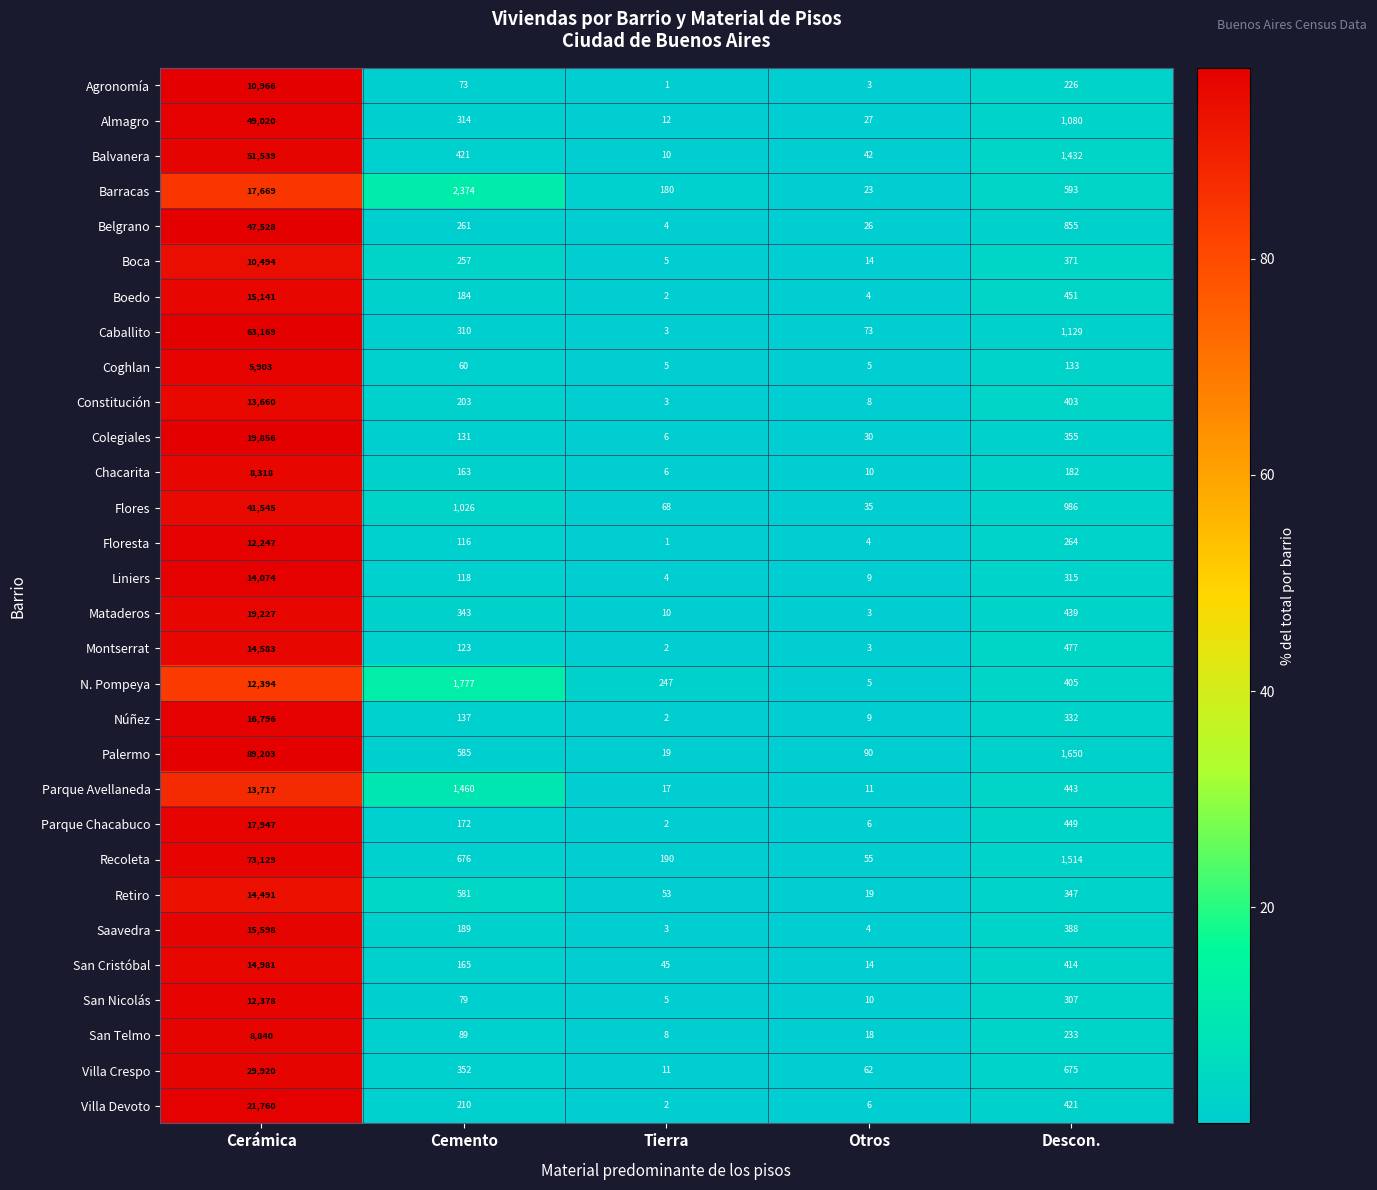

What is the average value of the Almagro series?

10091